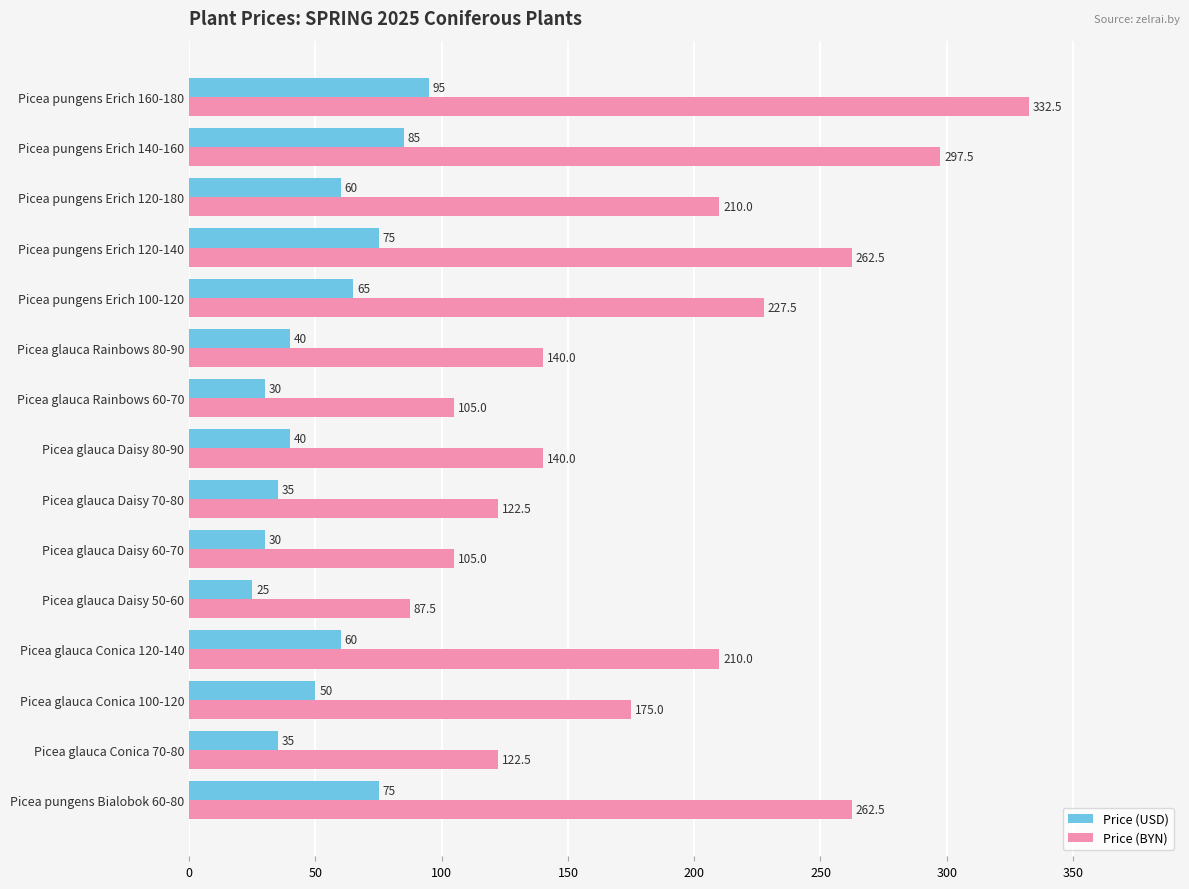

Which series has the largest total across all categories?

Price (BYN)